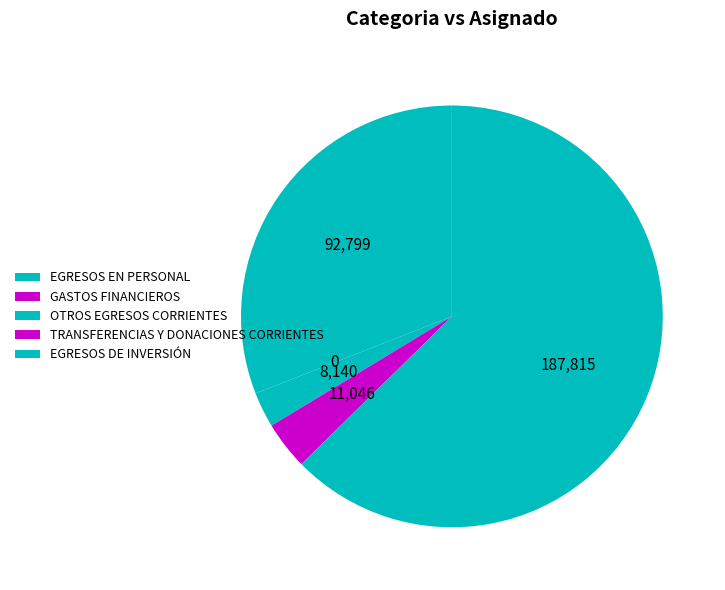

How many slices are in this pie chart?

5